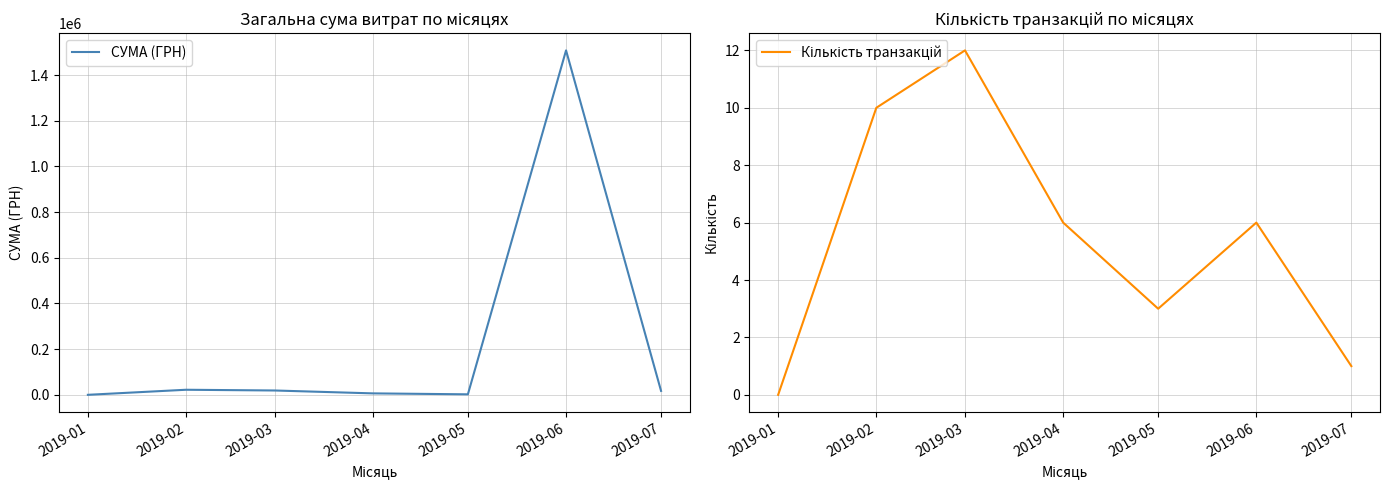

What is the total value across all series at 2019-02?

22150.1